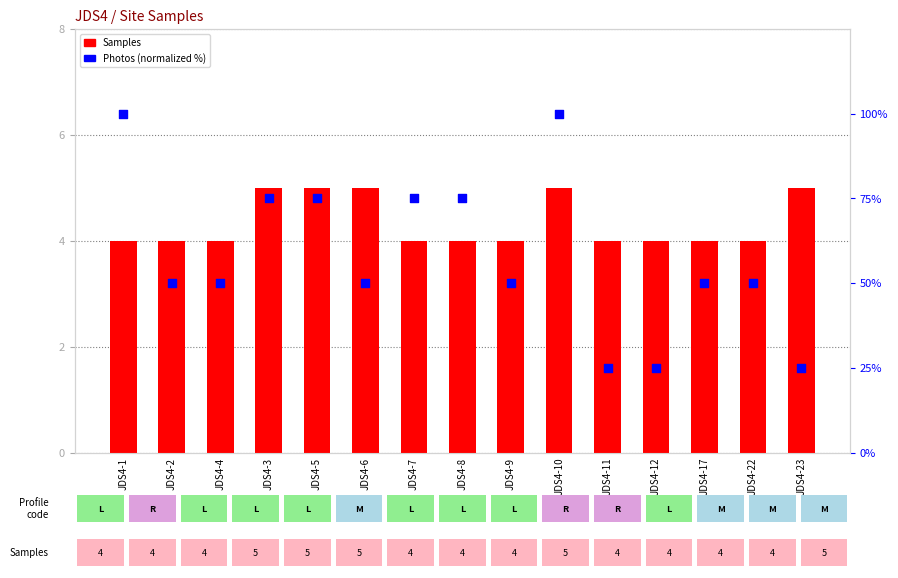

Which series contains the lowest Y value?

Samples